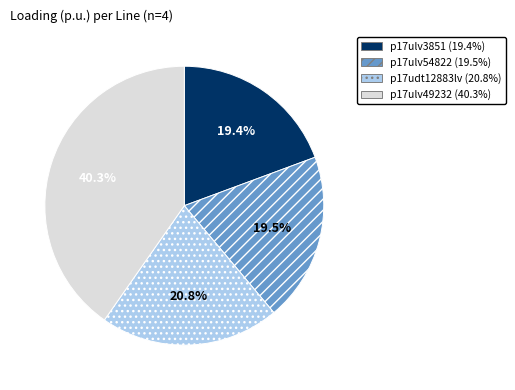

Is there any slice that represents more than half of the pie?

No